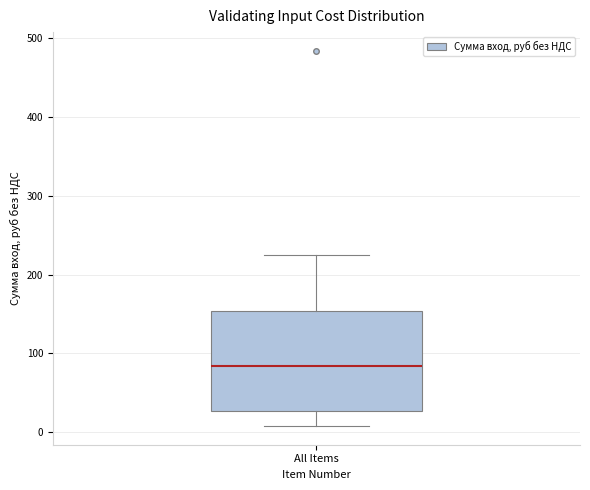

Where is the upper edge of the box for All Items on the y-axis? The values are not printed on the chart, so give them approximately, as read against the axis.

150